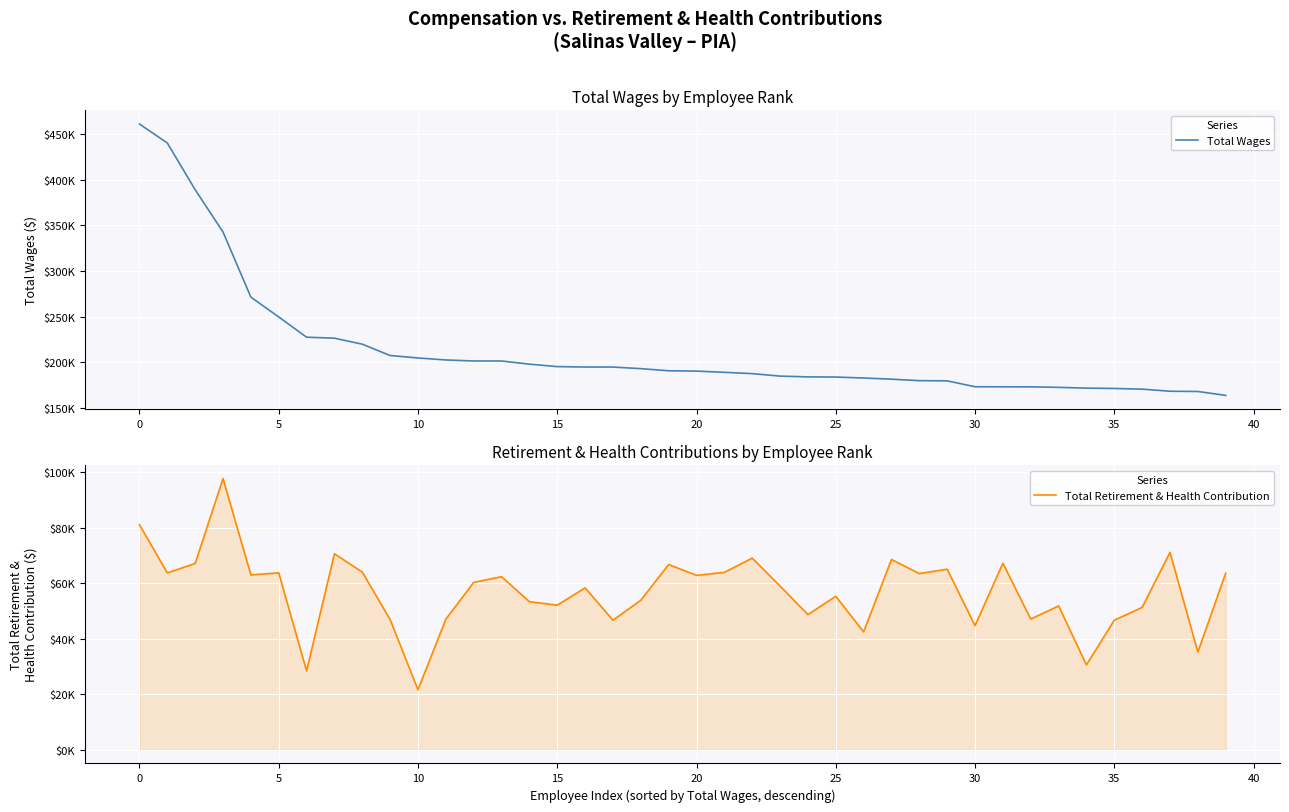

Is this an area chart (filled region under the line)?

No